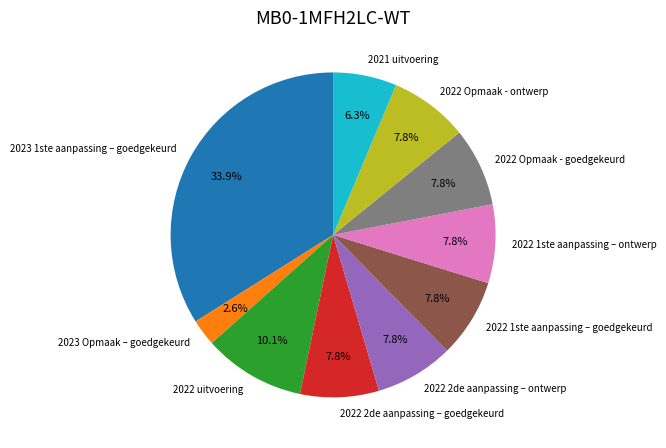

Which category has the biggest portion of the pie?

2023 1ste aanpassing – goedgekeurd